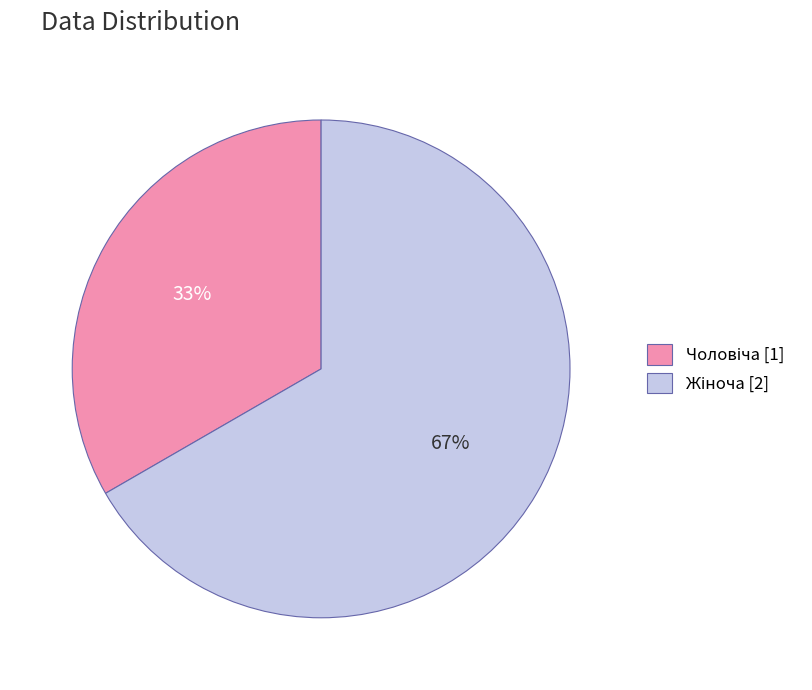

Is there any slice that represents more than half of the pie?

Yes